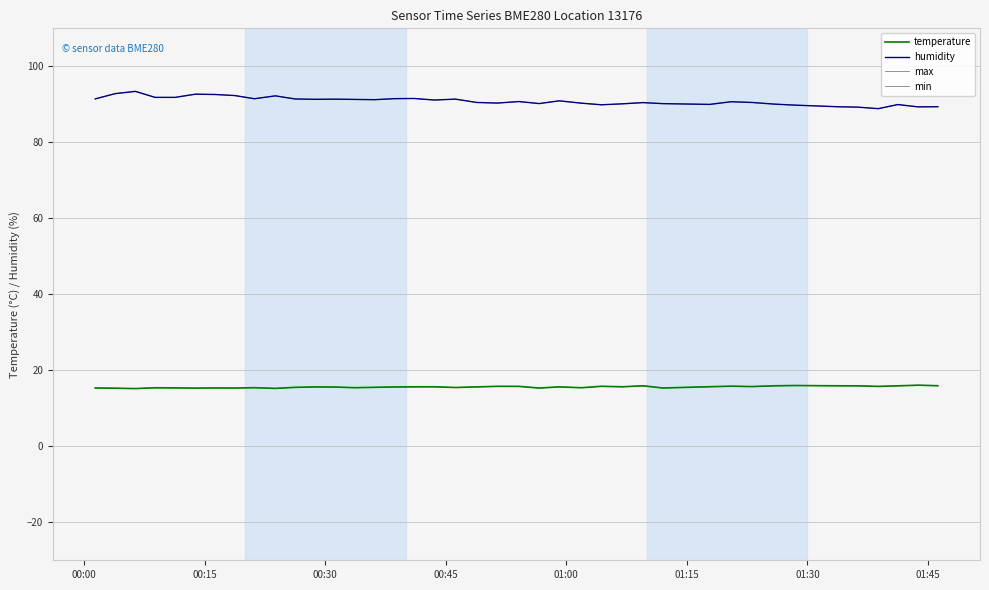

Does the chart have visible grid lines?

Yes